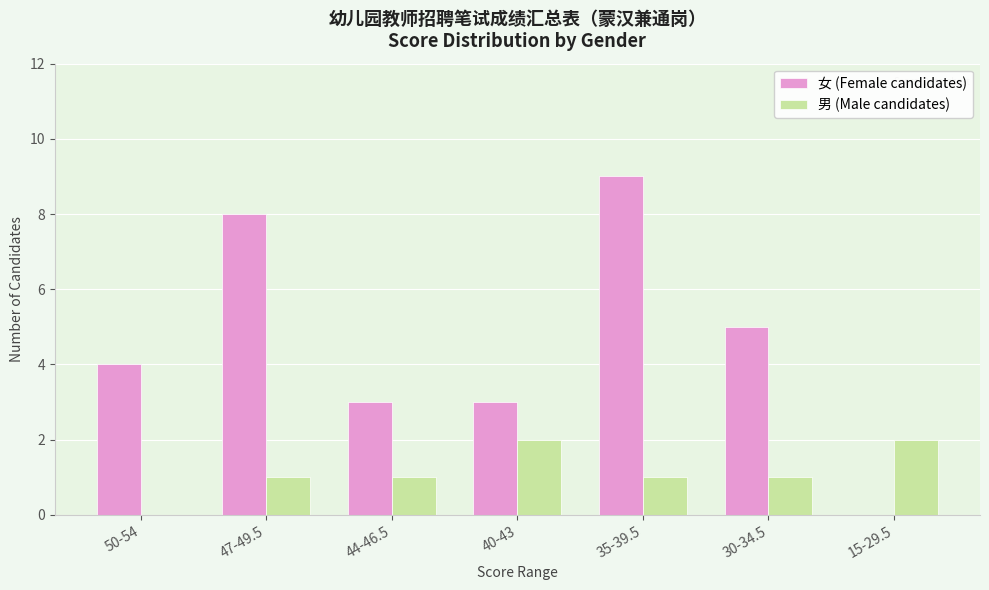

Between 35-39.5 and 30-34.5, which series saw the biggest shift?

女 (Female candidates)